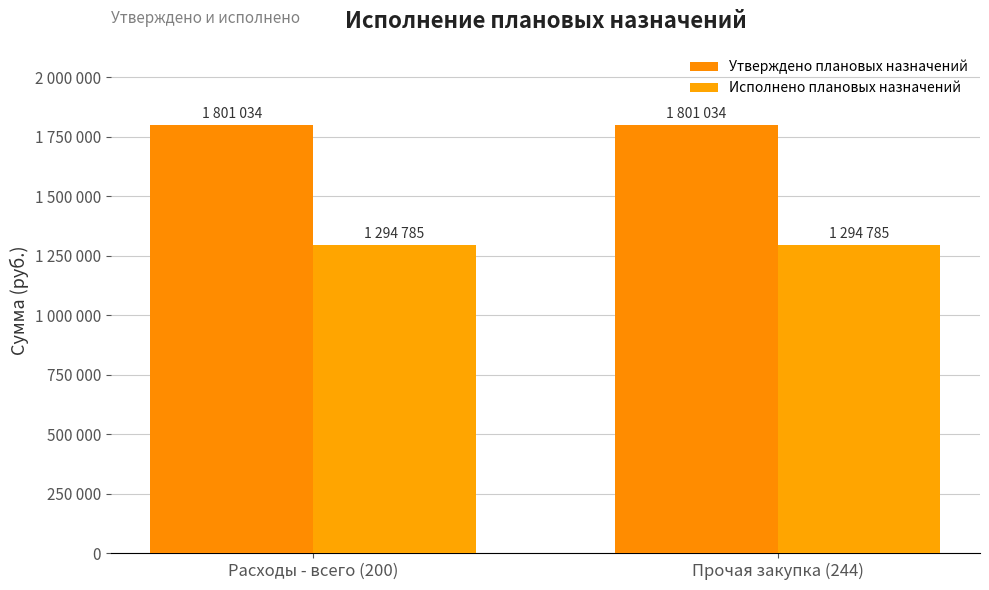

List the series in order of their peak value, highest first.

Утверждено плановых назначений, Исполнено плановых назначений